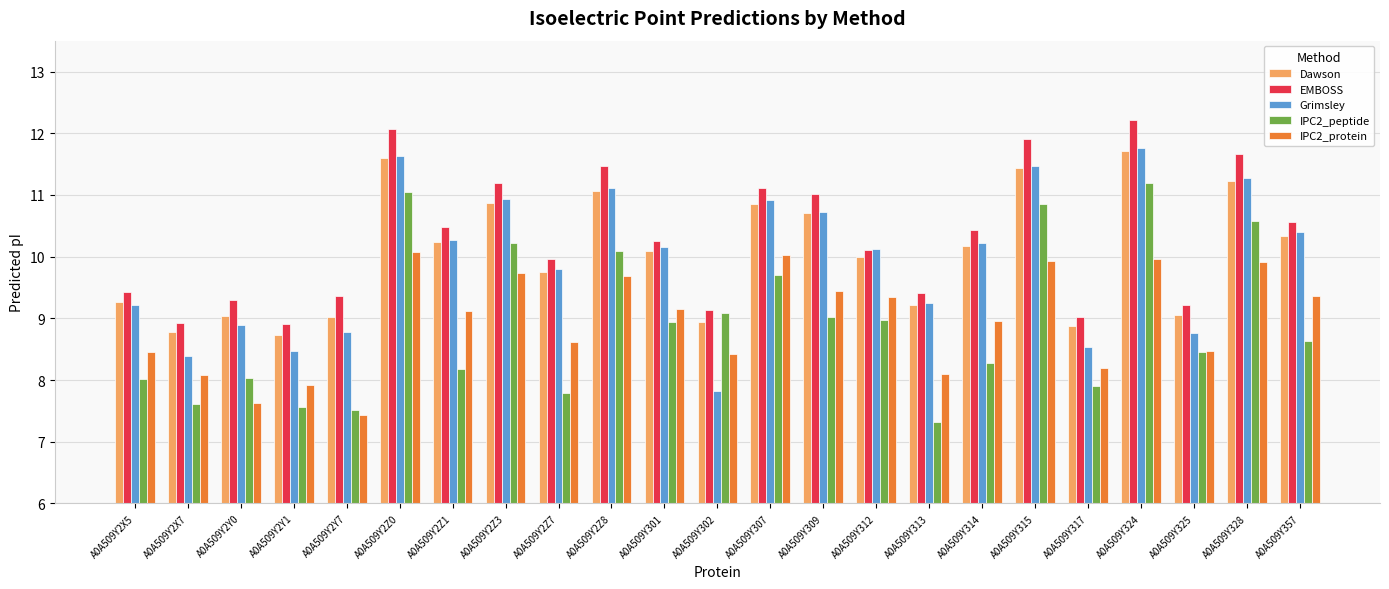

The value of Dawson at A0A509Y325 is 12.4. True or false?

False